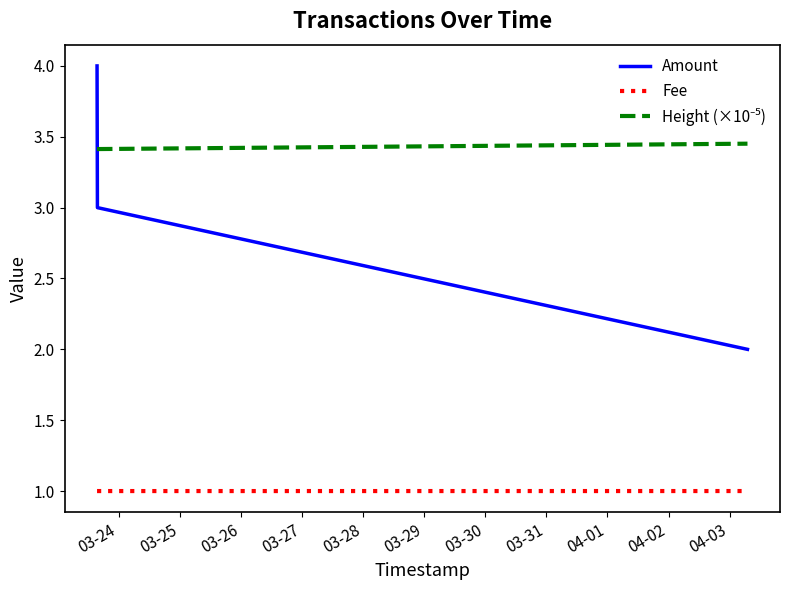

Does the chart display data point markers on the line(s)?

No